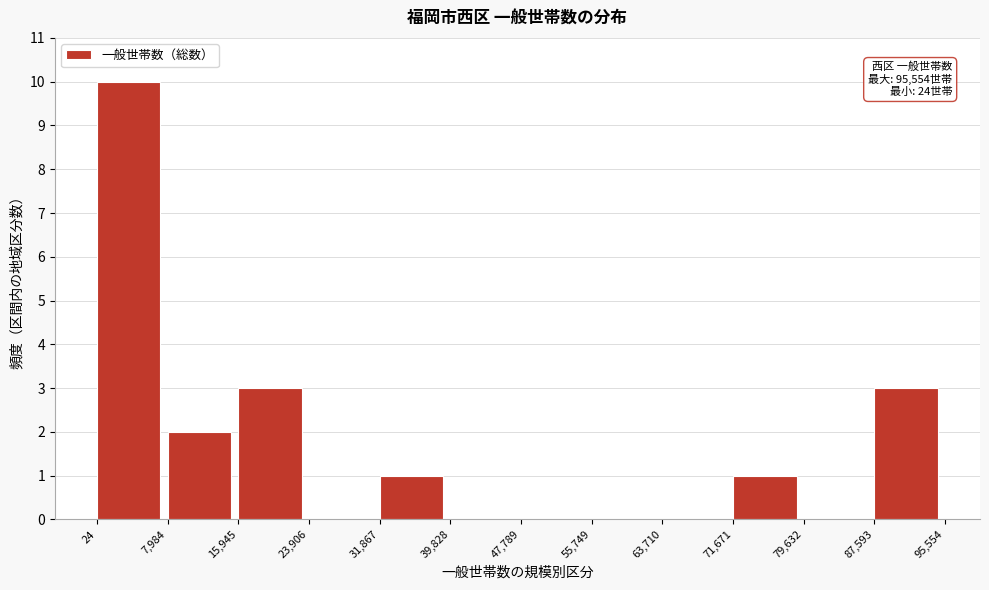

Which range on the x-axis has the tallest bar?

24 to 7,984